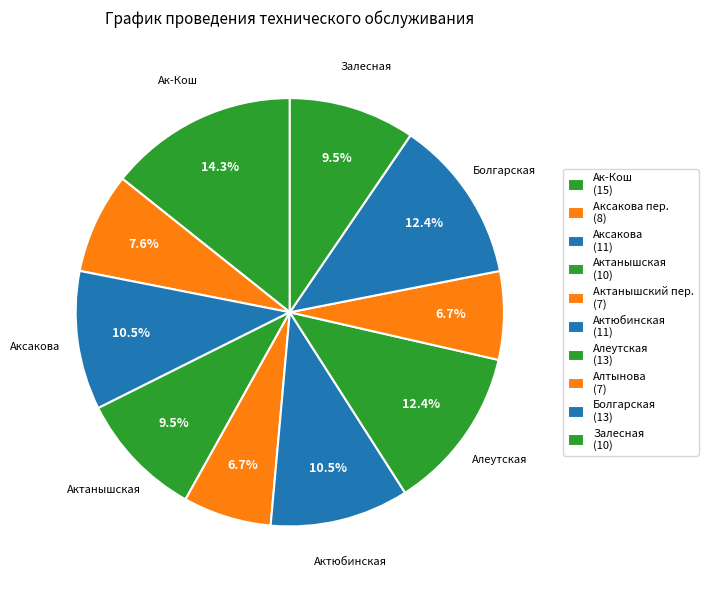

Which category has the biggest portion of the pie?

Ак-Кош